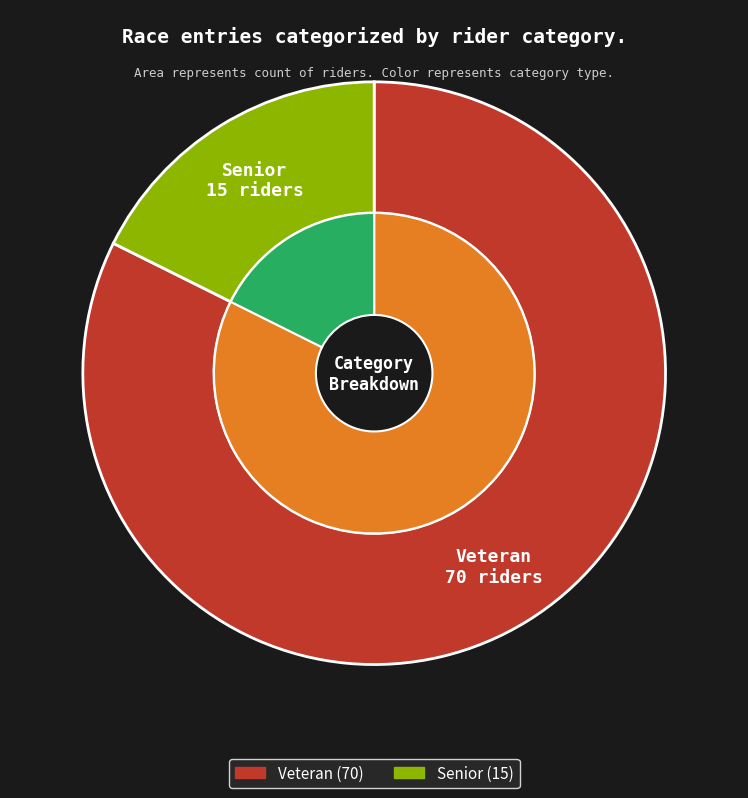

True or false: Veteran accounts for 82% of the total.

True